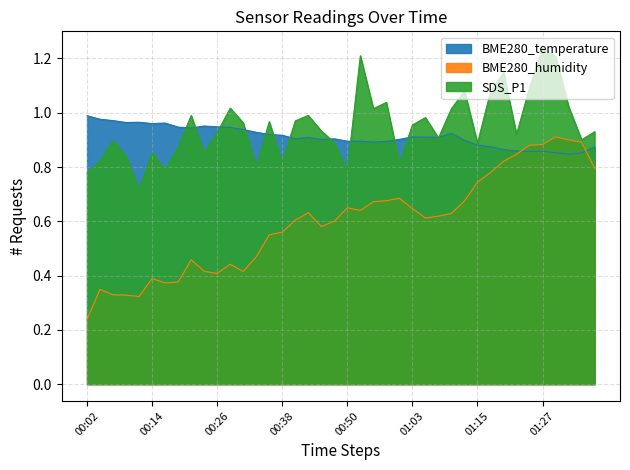

Between which two adjacent categories do BME280_temperature and SDS_P1 first intersect?

00:19 and 00:21